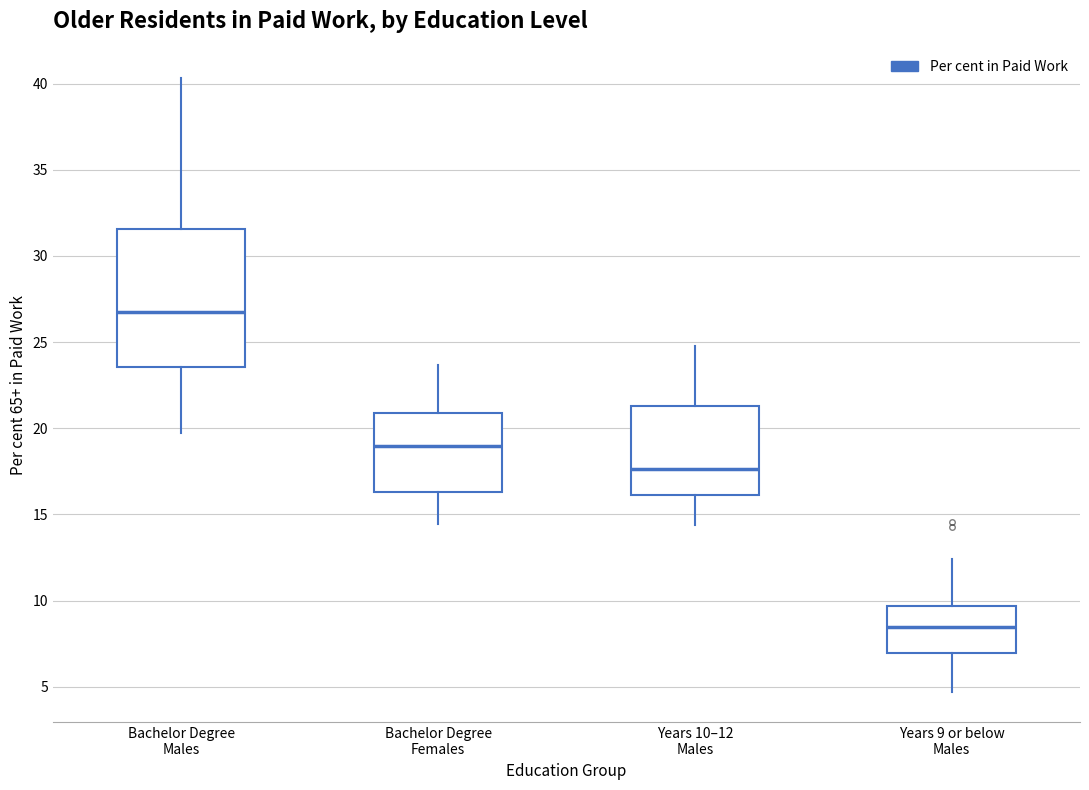

Reading left to right, transcribe this box plot: for each box, give where its median line is, the range the box spans, and where its two whiskers end, as read against the y-axis. The values are not printed on the chart, so give them approximately, as read against the axis.

Bachelor Degree Males: median 26.5, box 23.5 to 31.5, whiskers 19.5 to 40.5
Bachelor Degree Females: median 19.0, box 16.5 to 21.0, whiskers 14.5 to 23.5
Years 10–12 Males: median 17.5, box 16.0 to 21.5, whiskers 14.5 to 25.0
Years 9 or below Males: median 8.5, box 7.0 to 9.5, whiskers 4.5 to 12.5